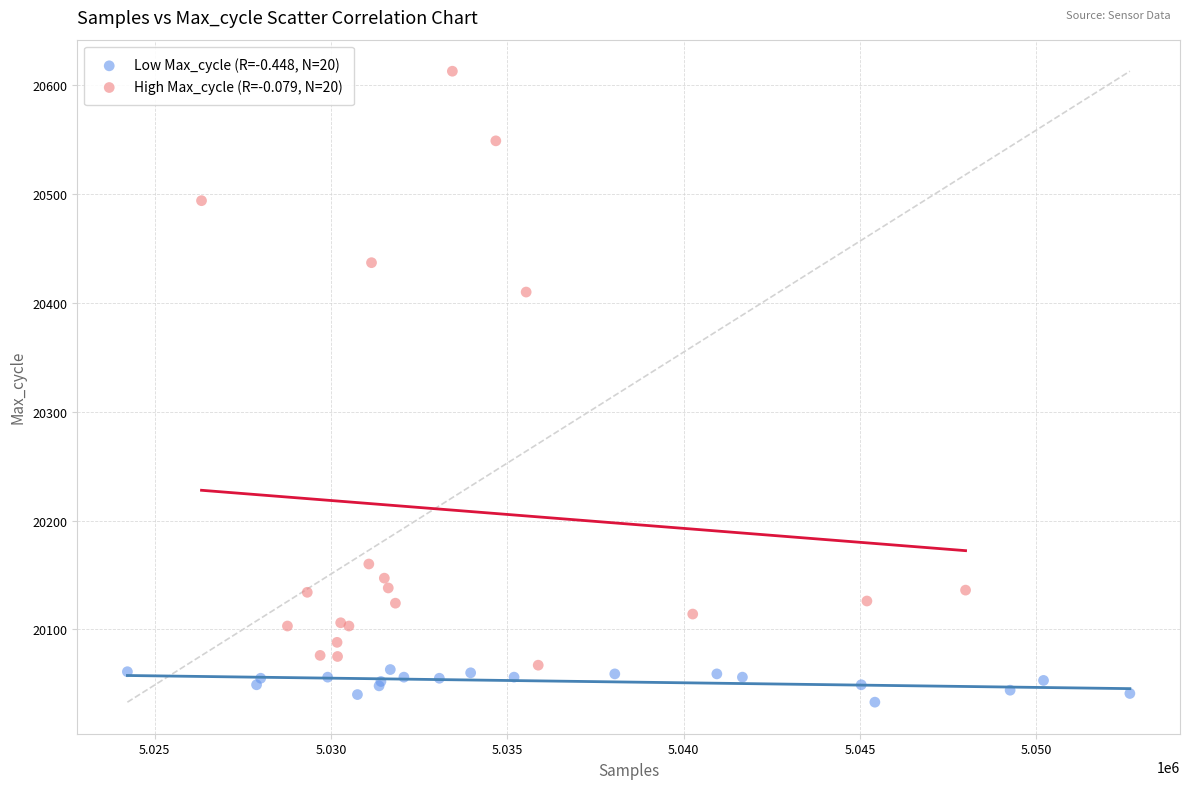

Which series has the widest spread of Y values?

High Max_cycle (R=-0.079, N=20)